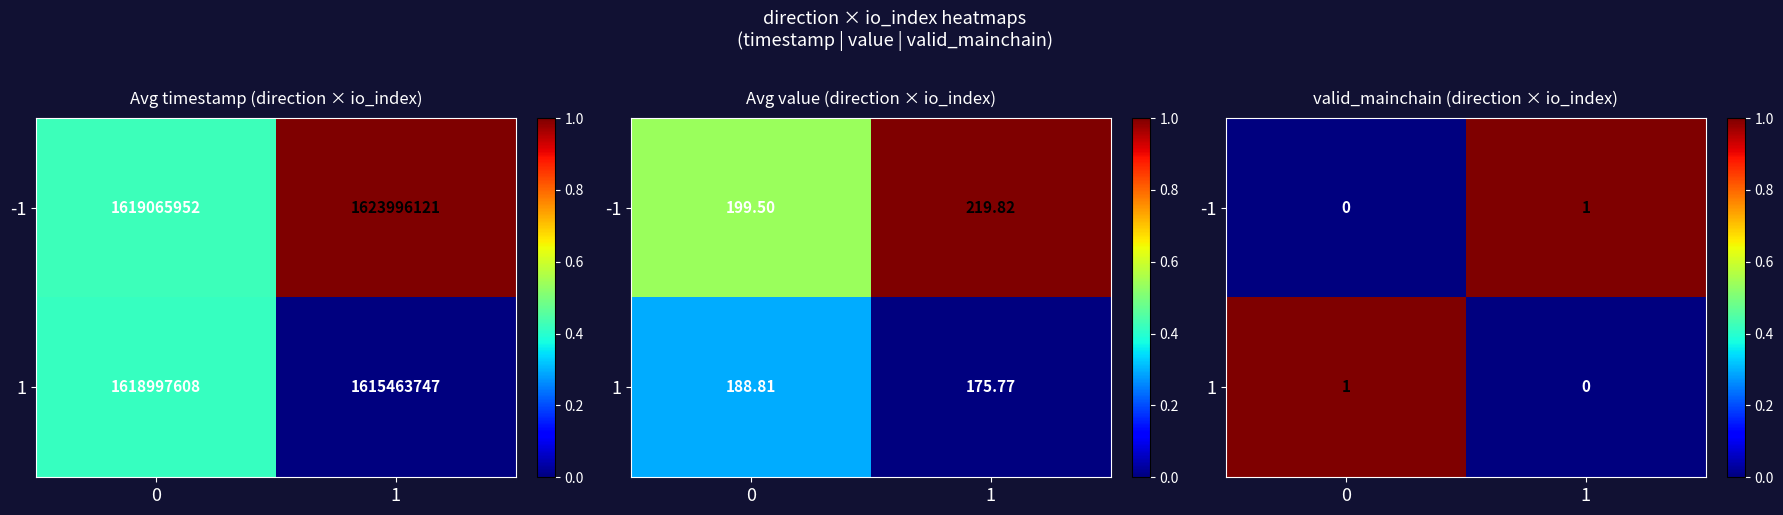

What is the total value across all series at 1?

1